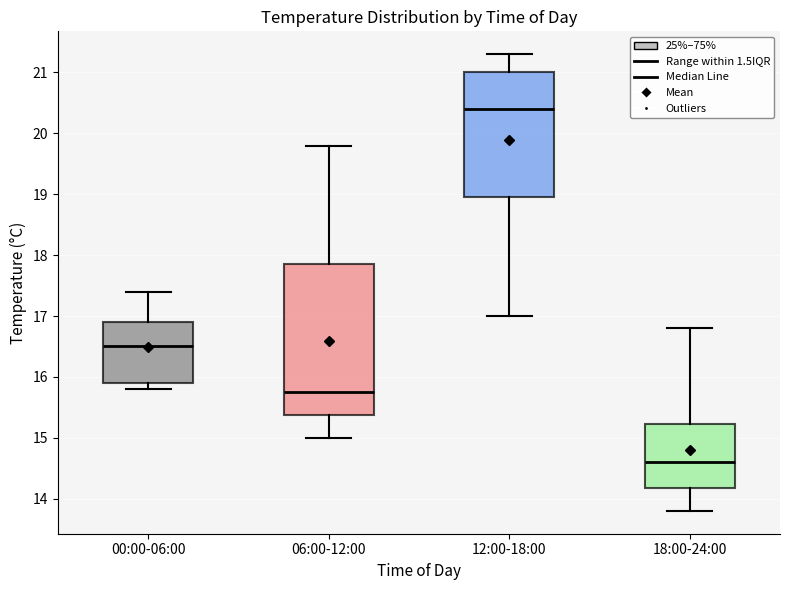

Which box is the tallest, from its lower edge to its upper edge?

06:00-12:00